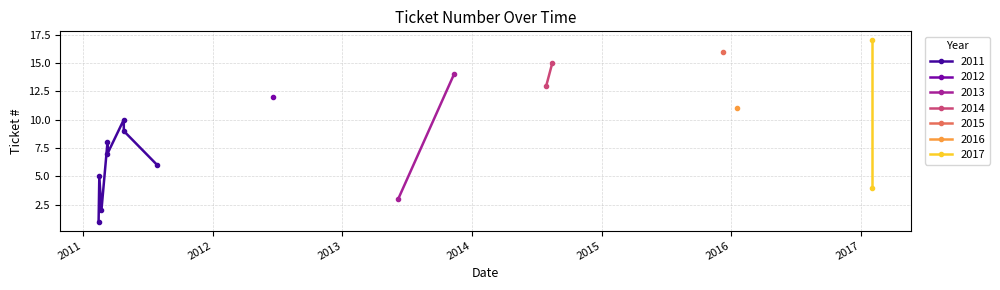

What is the ratio of the value at 2011-04-26 to the value at 2016-01-18?

0.8